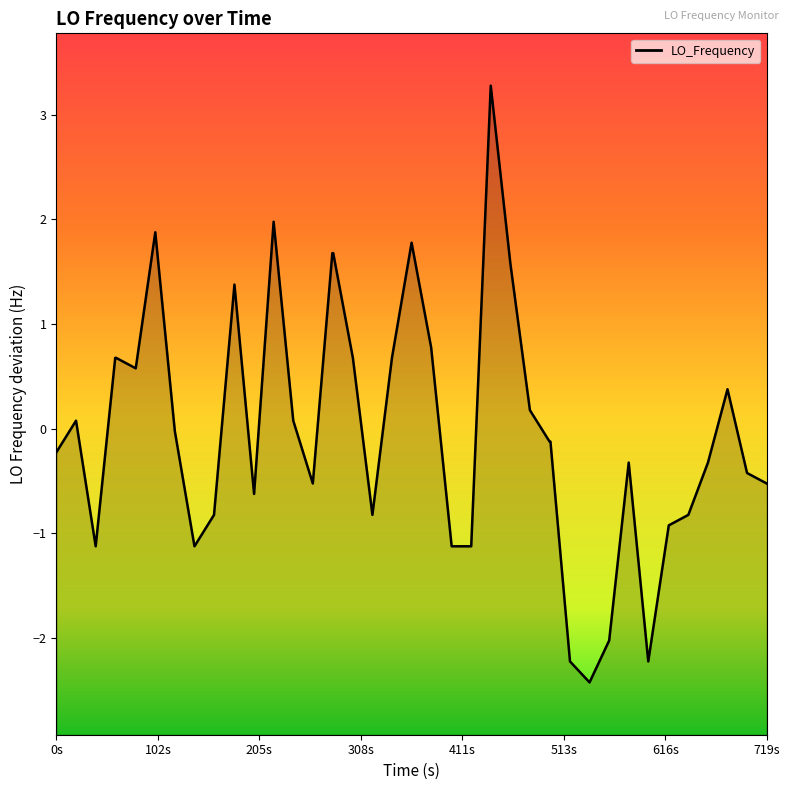

True or false: the data has more than 2 interior local peaks.

True